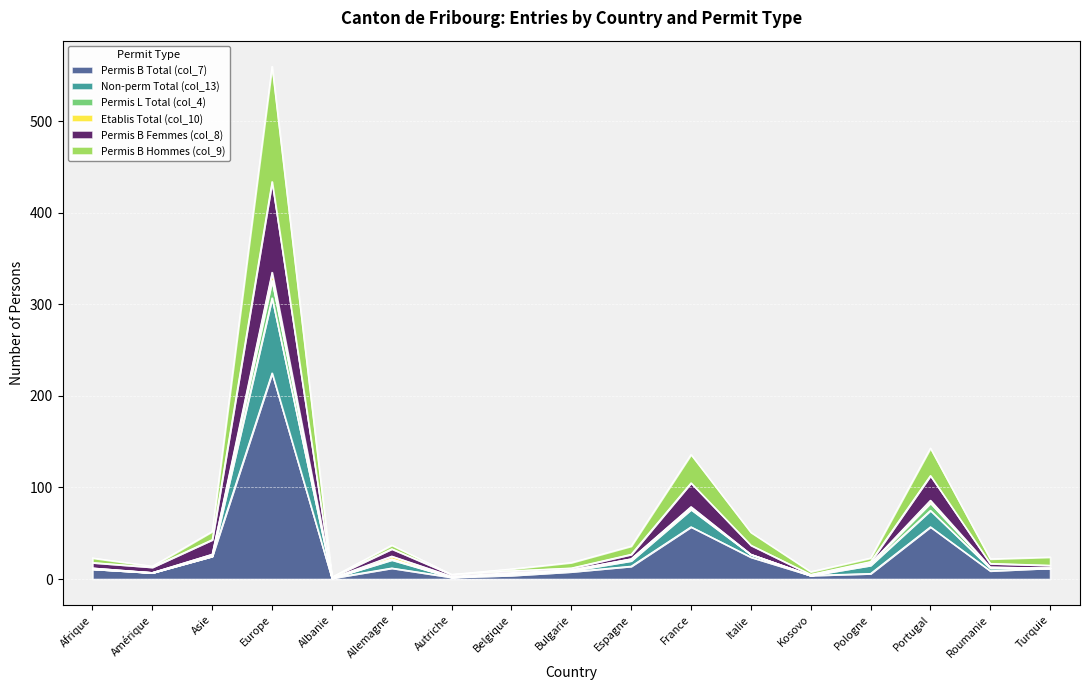

What is the difference between the highest and lowest values at Autriche?

3